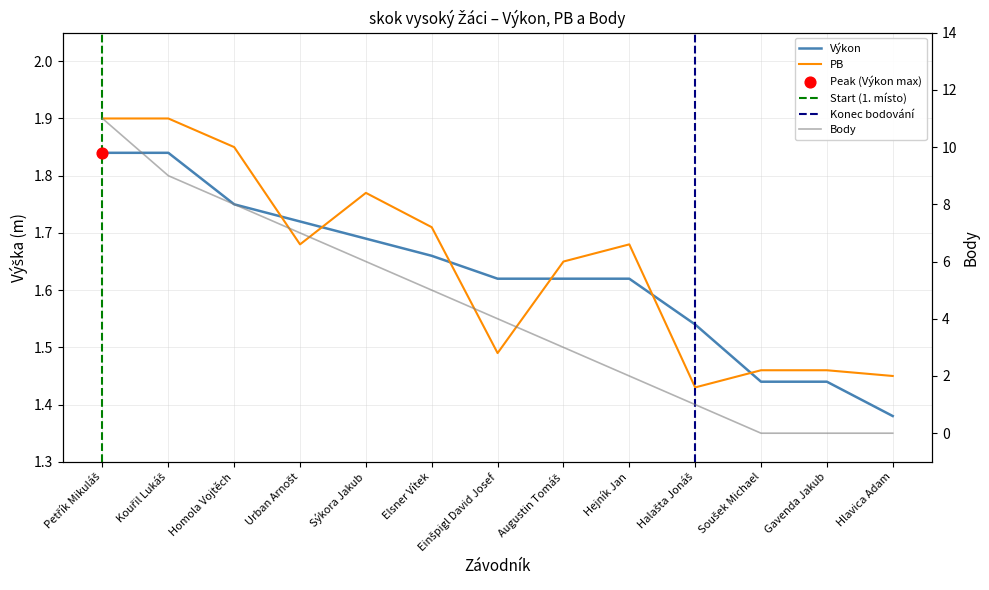

Which series has the widest spread of Y values?

Body